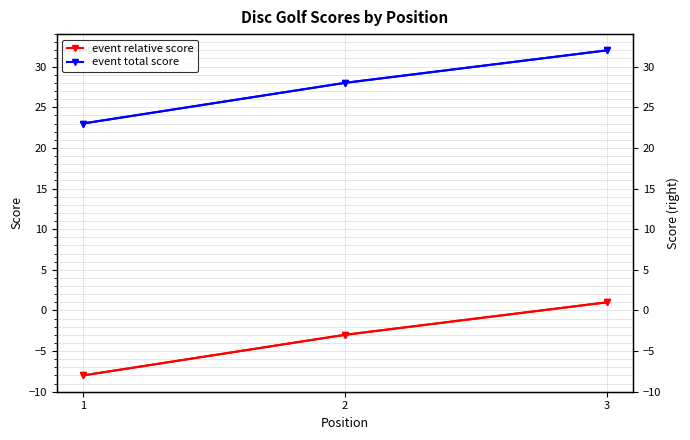

Reading left to right, list all the values displayed in this chart.

event relative score: 1=-8	2=-3	3=1
event total score: 1=23	2=28	3=32